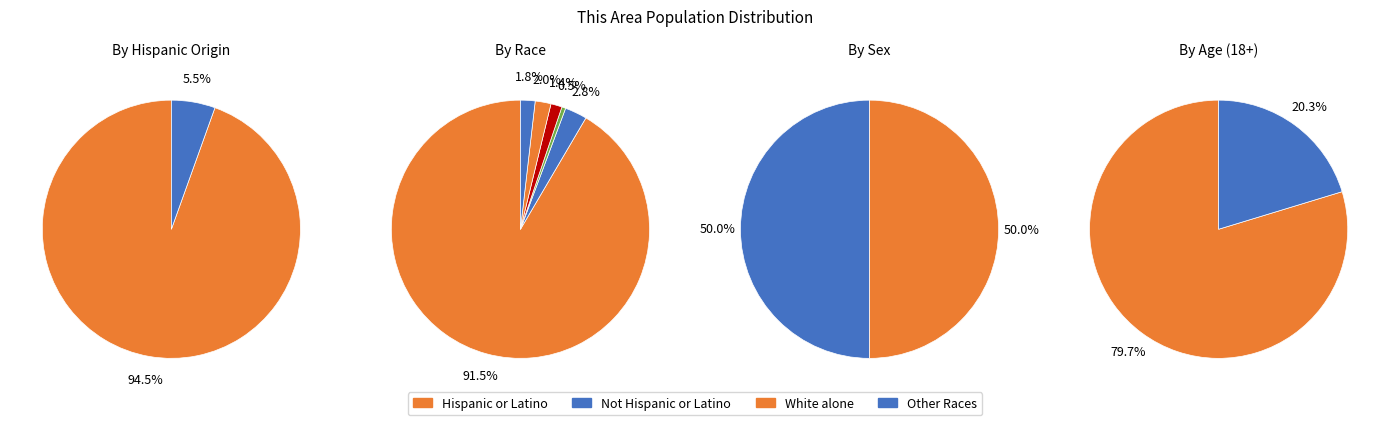

What is the smallest slice in the pie chart?

American Indian and Alaska Native